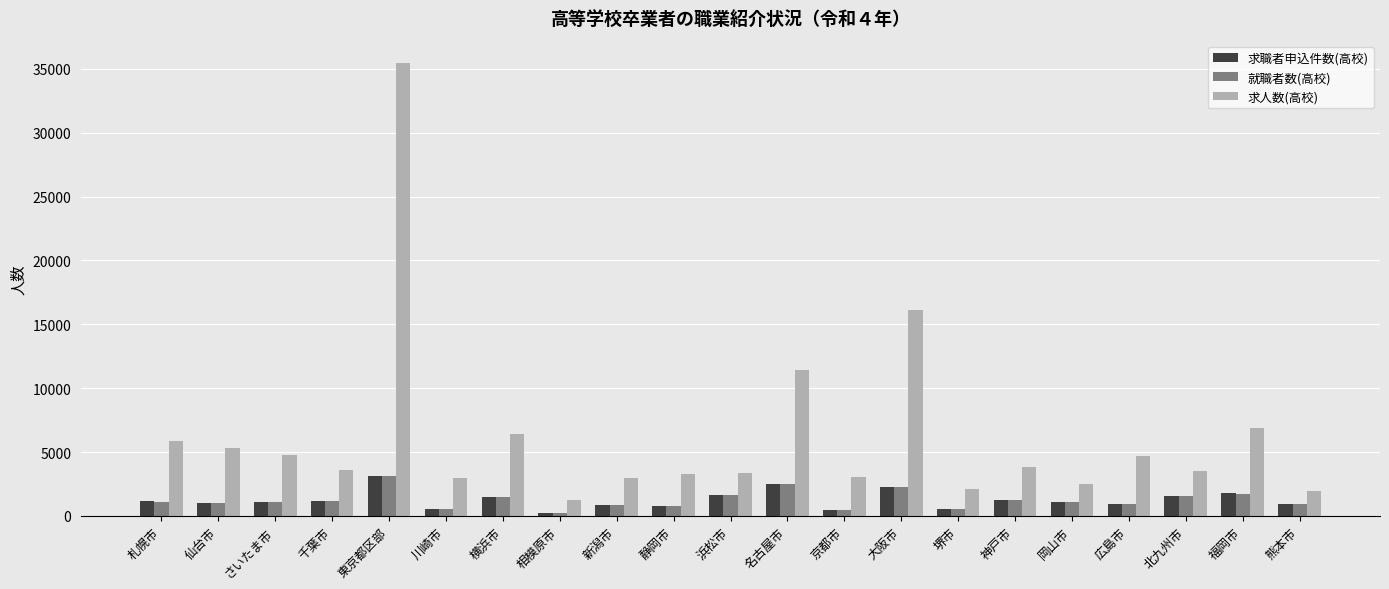

What is the total value across all series at 相模原市?

1633